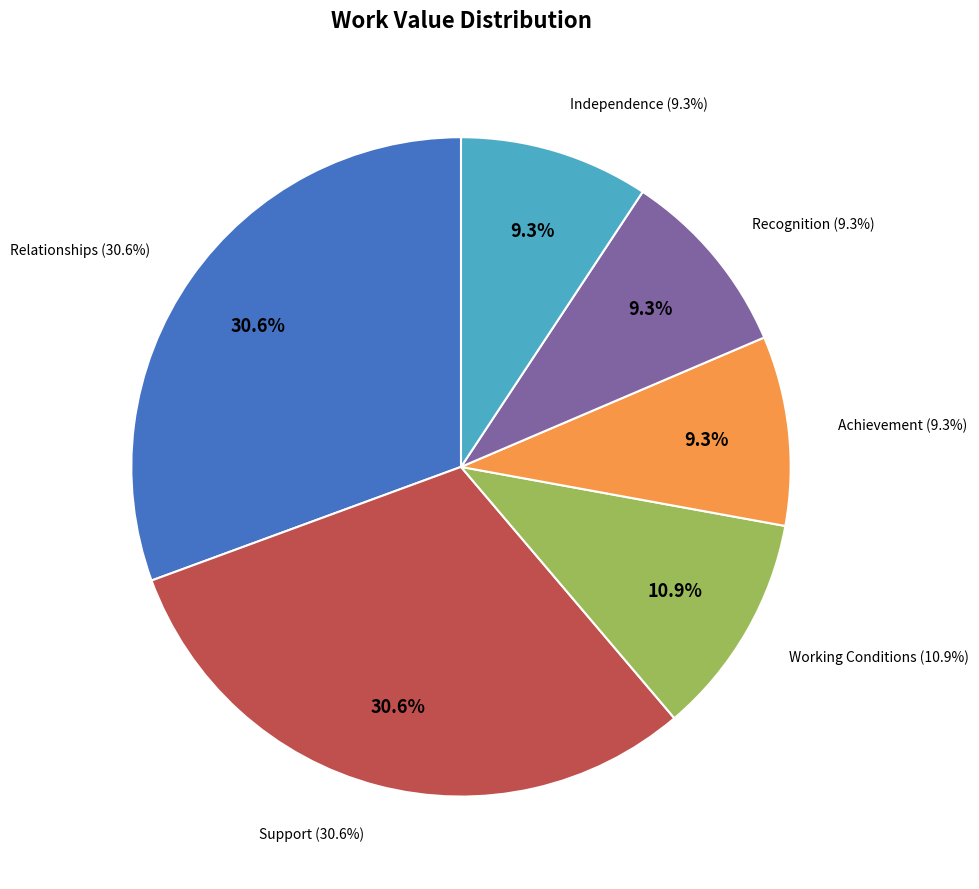

Is Recognition the majority of the pie?

No